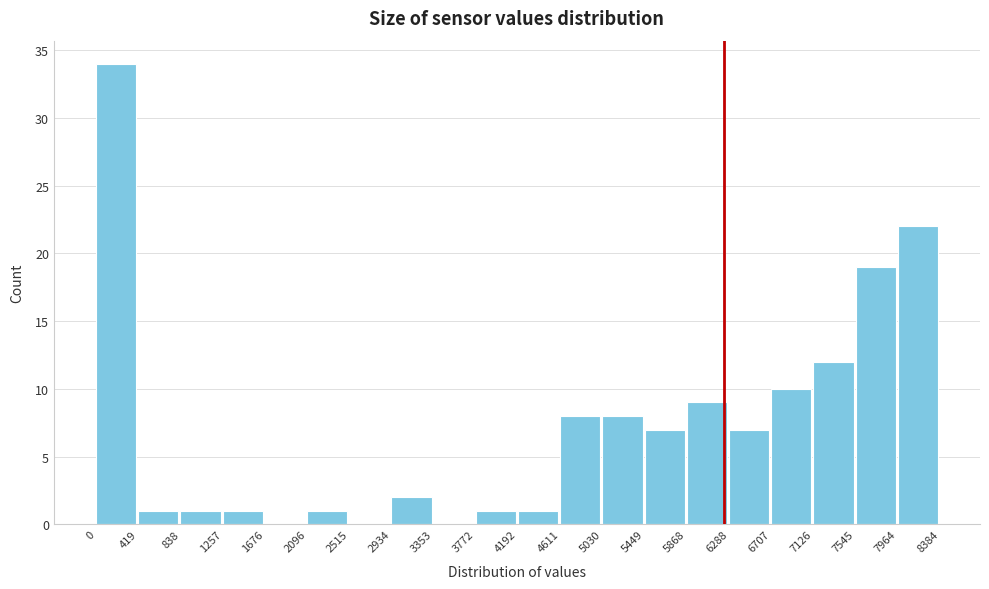

Reading left to right, transcribe this chart: for each bar, give the range it covers on the x-axis and its height. The values are not printed on the chart, so give them approximately, as read against the axis.

0 to 419: 34
419 to 838: 1
838 to 1257: 1
1257 to 1676: 1
1676 to 2096: 0
2096 to 2515: 1
2515 to 2934: 0
2934 to 3353: 2
3353 to 3772: 0
3772 to 4192: 1
4192 to 4611: 1
4611 to 5030: 8
5030 to 5449: 8
5449 to 5868: 7
5868 to 6288: 9
6288 to 6707: 7
6707 to 7126: 10
7126 to 7545: 12
7545 to 7964: 19
7964 to 8384: 22